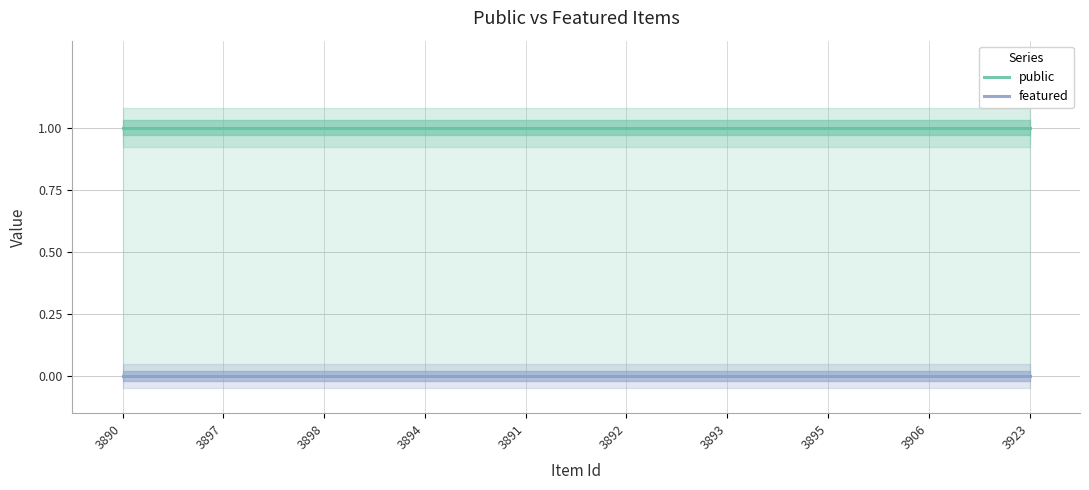

Does the chart have visible grid lines?

Yes